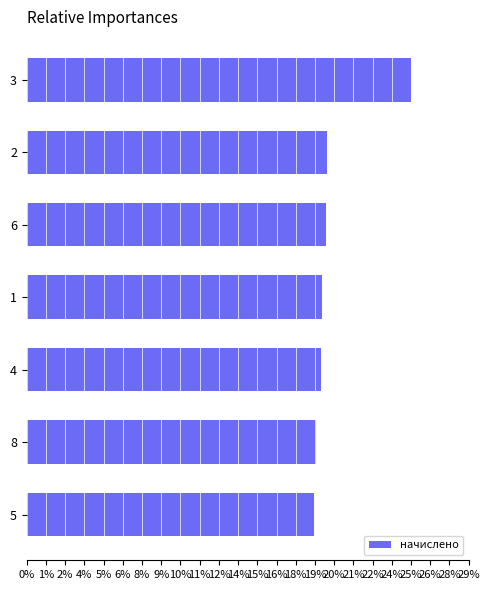

Are the bars horizontal?

Yes